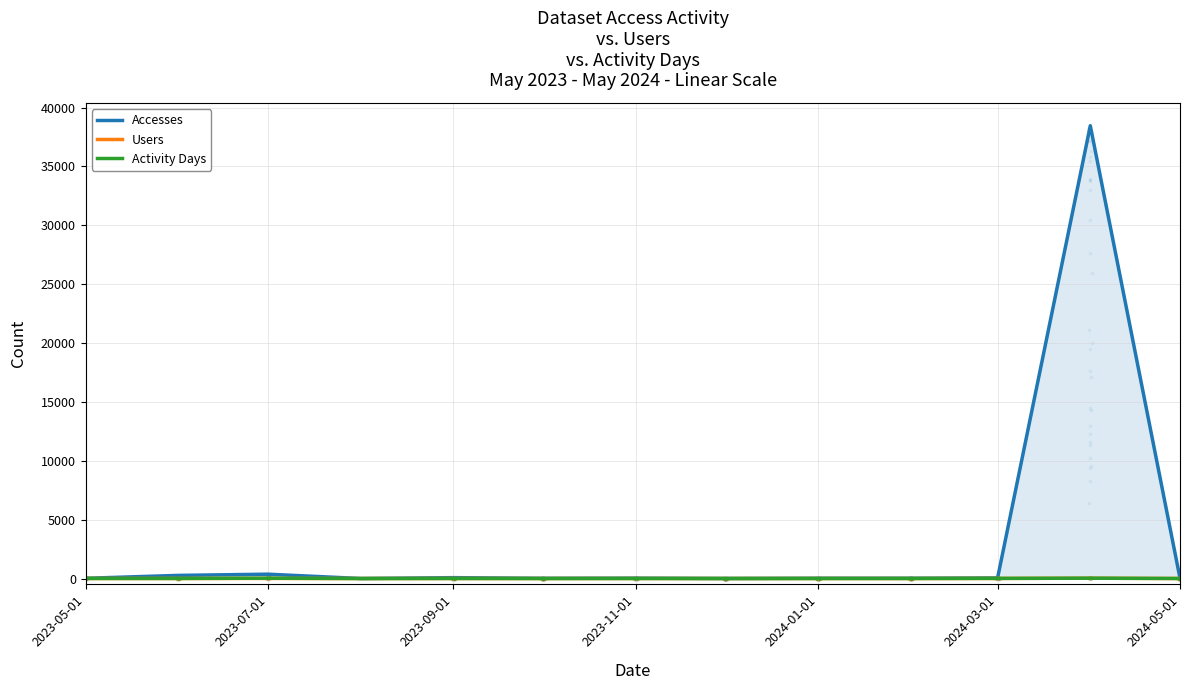

Which series has the largest Y range (max minus min)?

Accesses